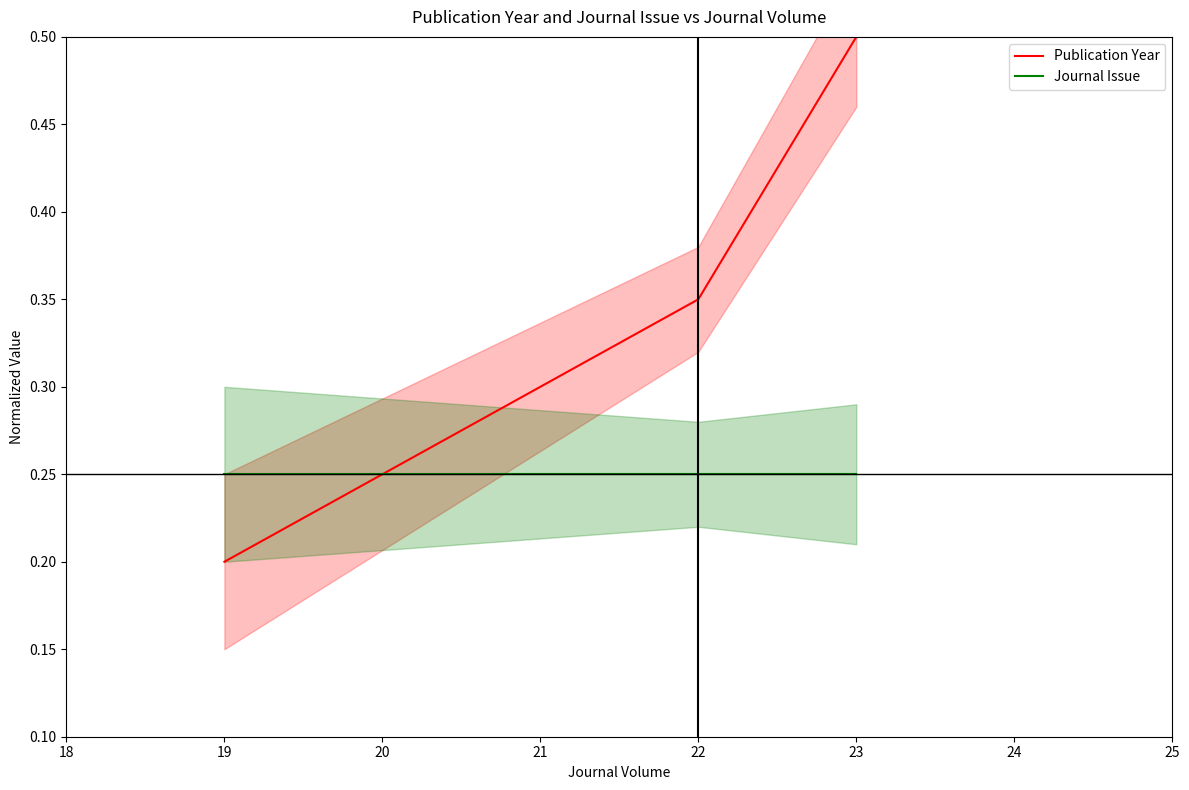

What is the average value of the Journal Issue series?

0.2